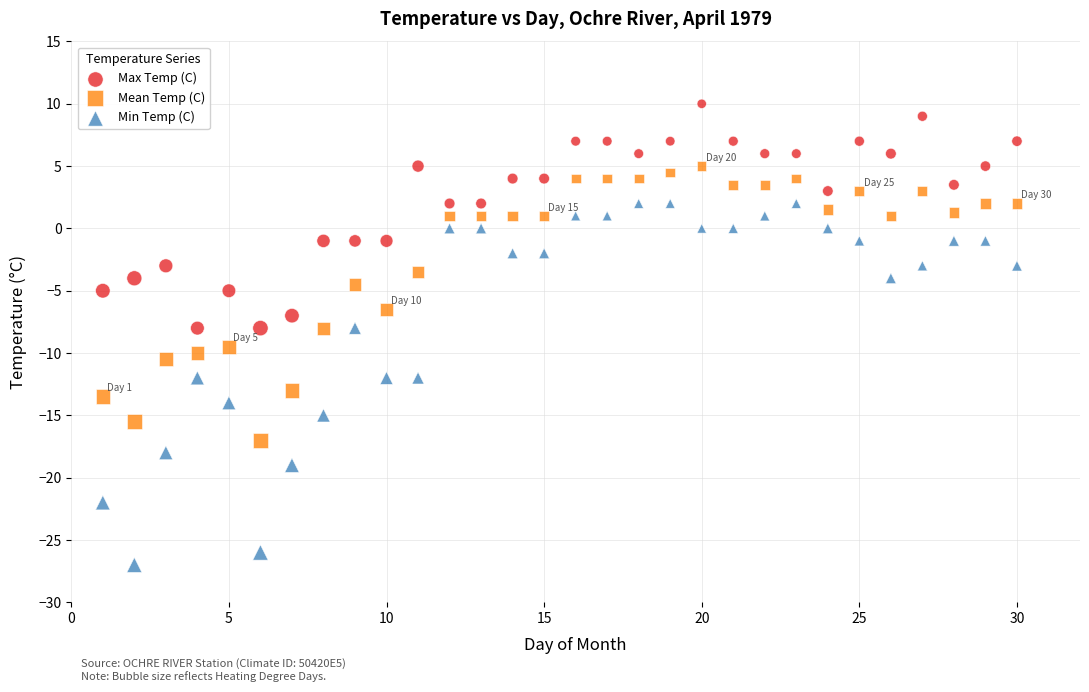

What are all the series names shown in the legend?

Max Temp (C), Mean Temp (C), Min Temp (C)